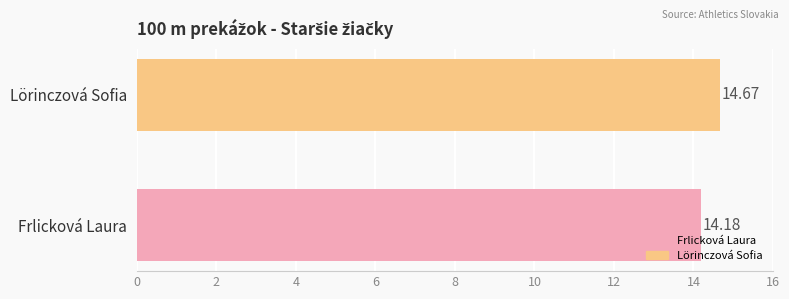

Which series has the widest spread of values?

Frlicková Laura